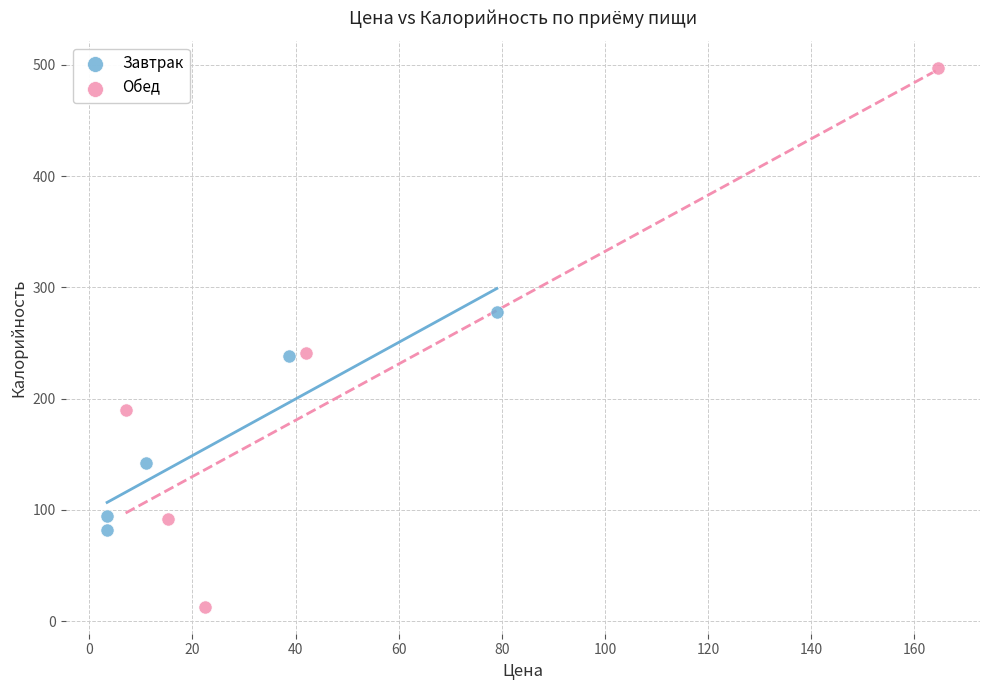

Which series has the largest Y range (max minus min)?

Обед